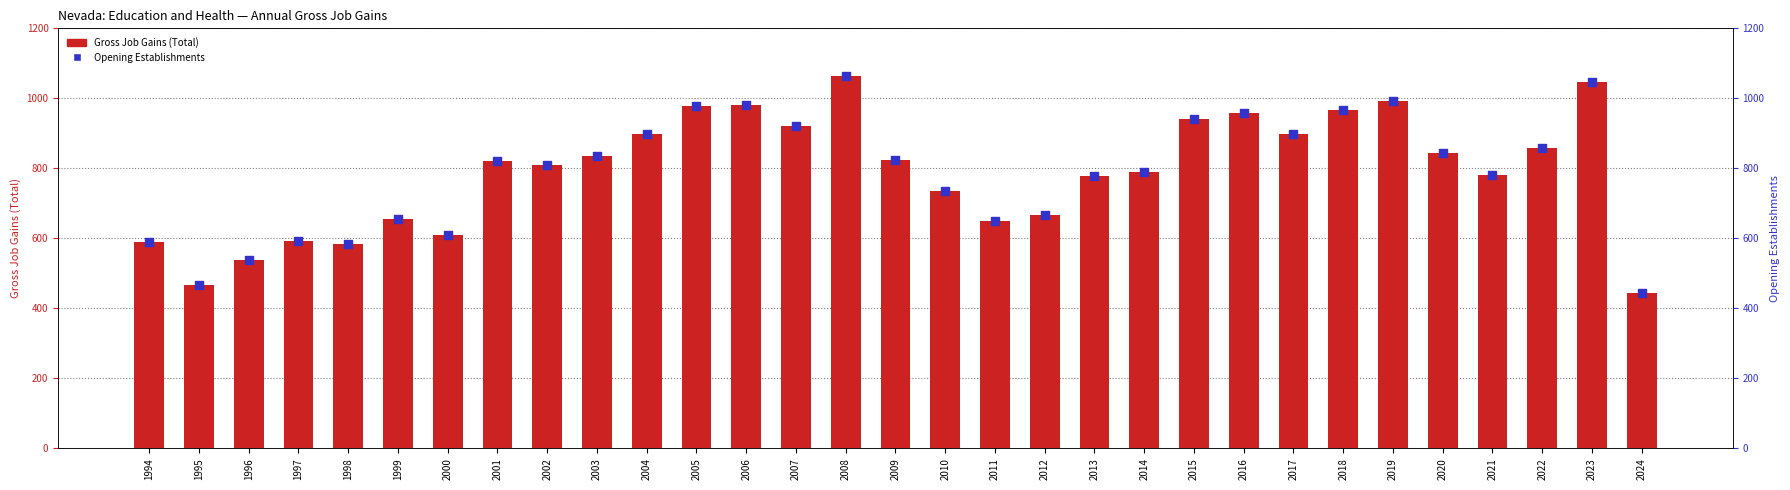

At which category is the sum across all series the highest?

2008